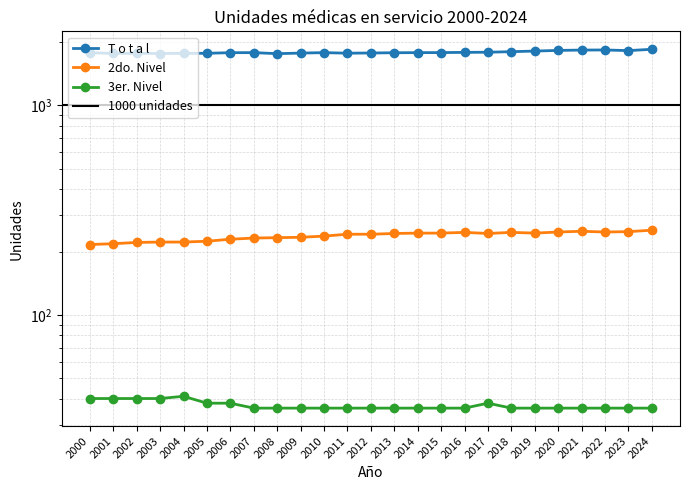

What is the greatest value displayed?

1852